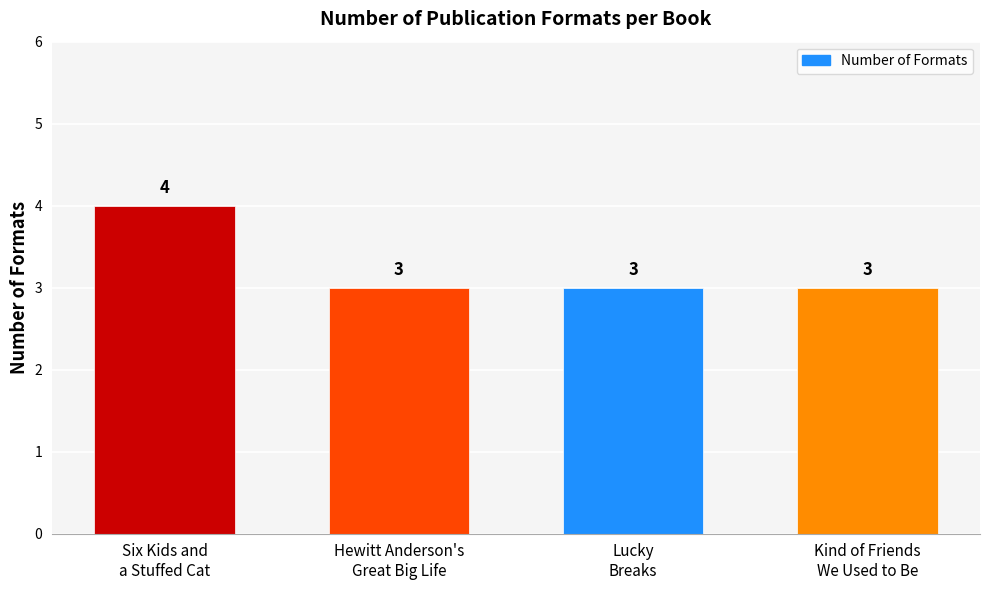

What is the average value?

3